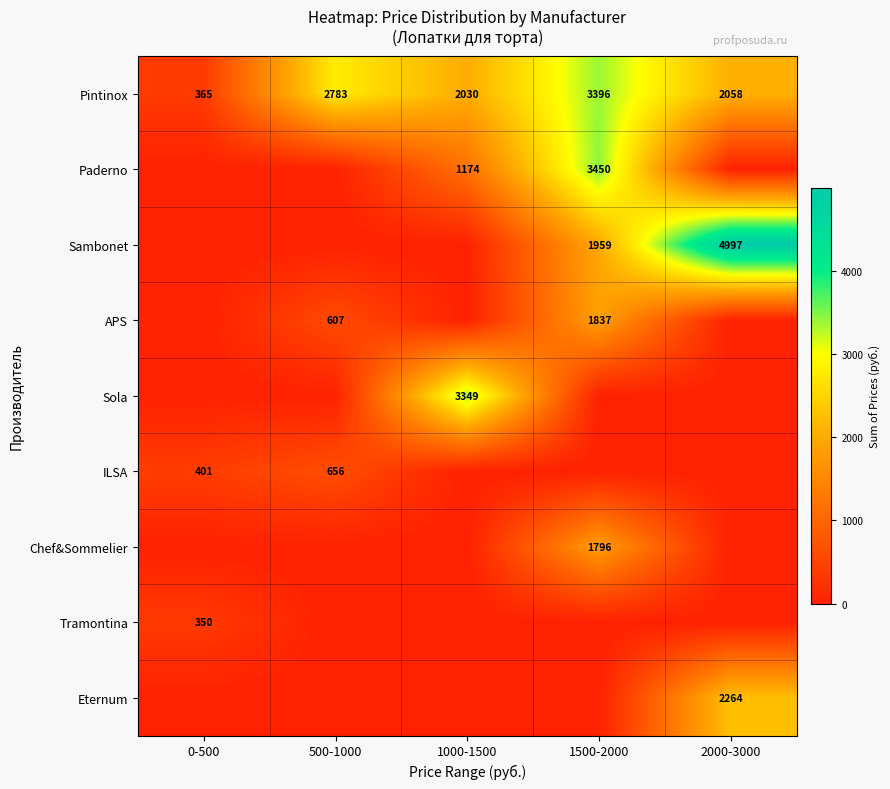

What is the approximate value of Pintinox at 1000-1500, to the nearest 100?

2000